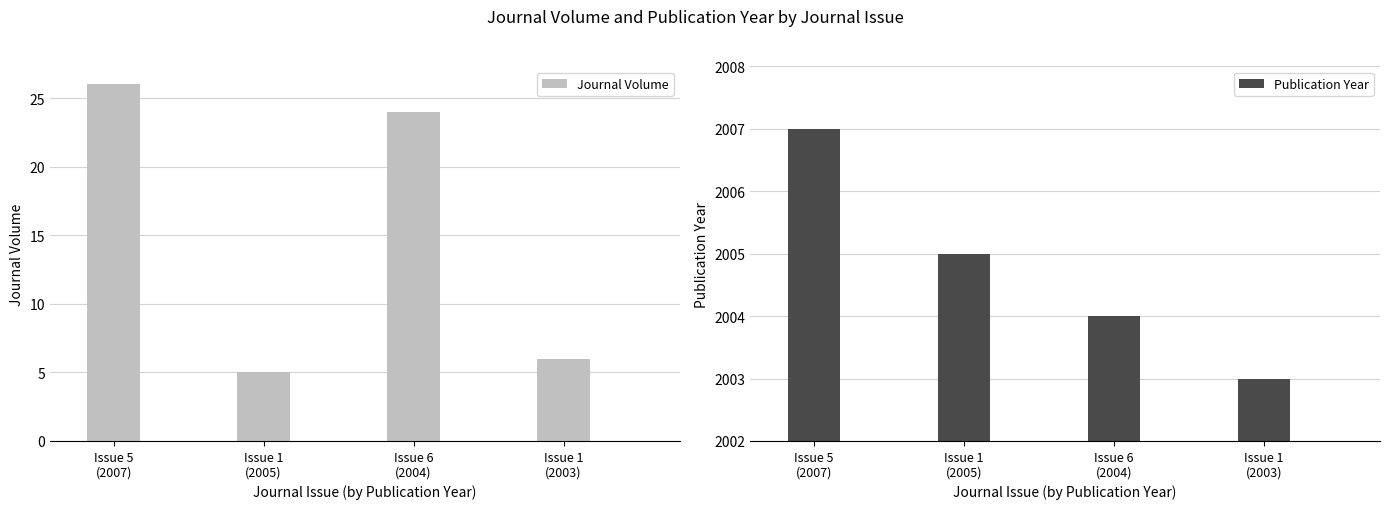

How many groups of bars are there?

4